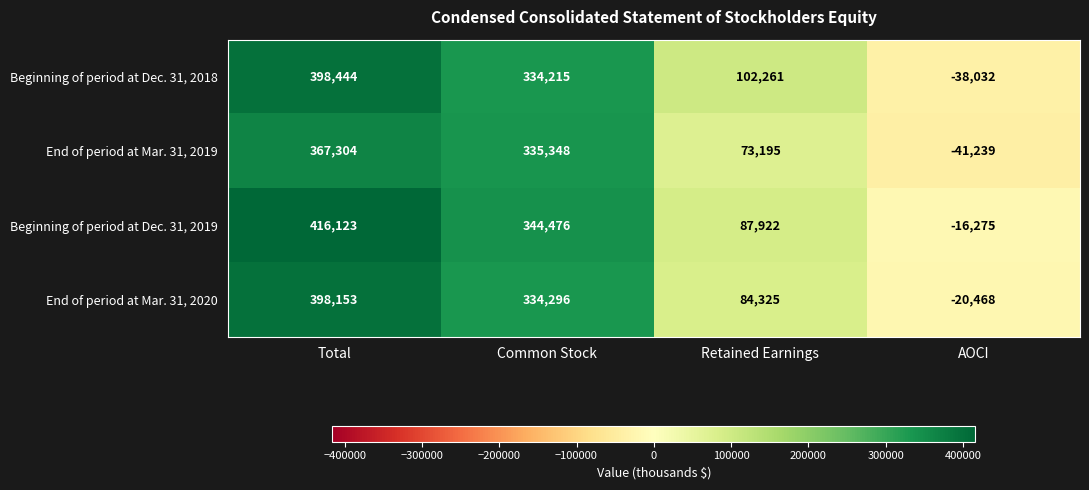

How many values in the End of period at Mar. 31, 2019 series are below 335348?

2